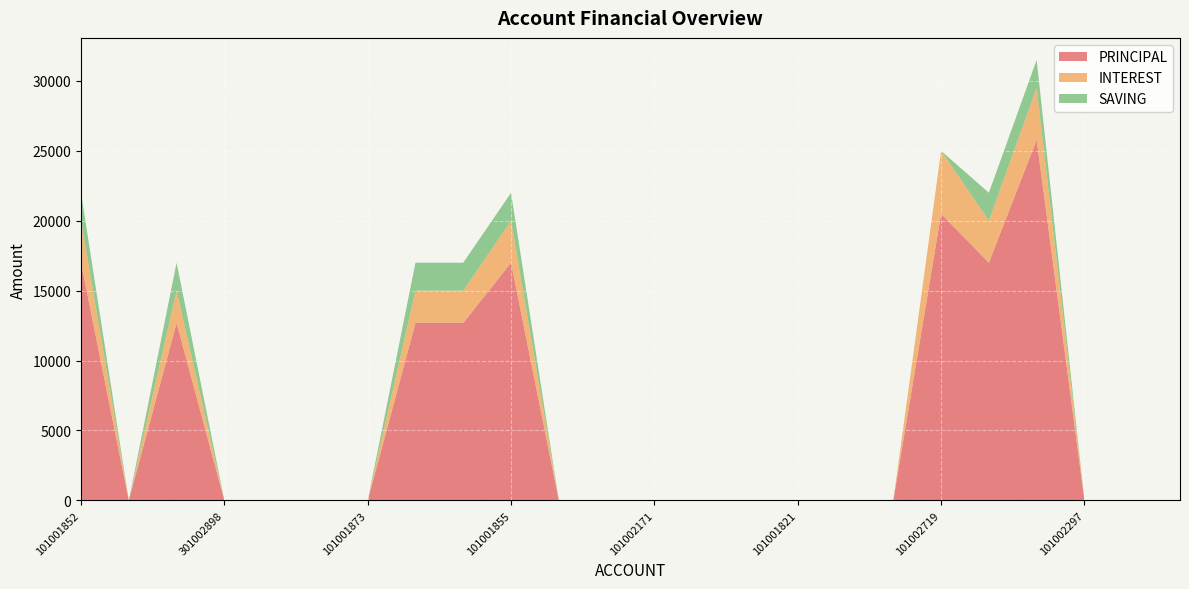

Reading left to right, list all the values displayed in this chart.

PRINCIPAL: 101001852=17000	301004264=0	301004097=12700	301002898=0	101001986=0	101001960=0	101001873=0	101001857=12700	101001856=12700	101001855=17000	101001854=0	101001853=0	101002171=0	101001823=0	101001822=0	101001821=0	101001820=0	101001819=0	101002719=20500	101002489=17000	101002350=25800	101002297=0	101002282=0	101002281=0
INTEREST: 101001852=3000	301004264=0	301004097=2300	301002898=0	101001986=0	101001960=0	101001873=0	101001857=2300	101001856=2300	101001855=3000	101001854=0	101001853=0	101002171=0	101001823=0	101001822=0	101001821=0	101001820=0	101001819=0	101002719=4500	101002489=3000	101002350=3700	101002297=0	101002282=0	101002281=0
SAVING: 101001852=2000	301004264=0	301004097=2000	301002898=0	101001986=0	101001960=0	101001873=0	101001857=2000	101001856=2000	101001855=2000	101001854=0	101001853=0	101002171=0	101001823=0	101001822=0	101001821=0	101001820=0	101001819=0	101002719=0	101002489=2000	101002350=2000	101002297=0	101002282=0	101002281=0